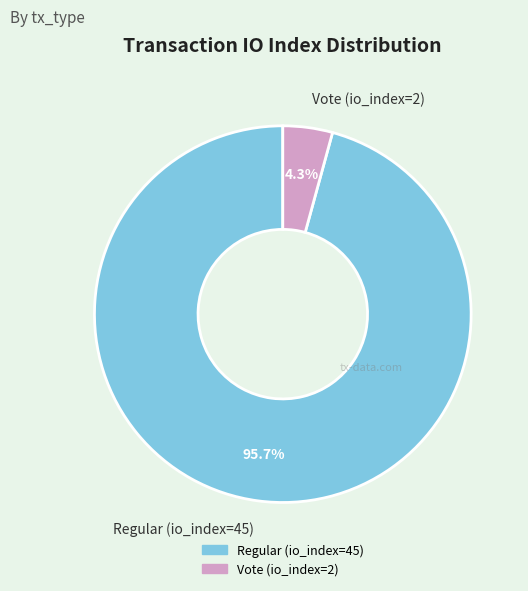

Is Regular (io_index=45) the majority of the pie?

Yes